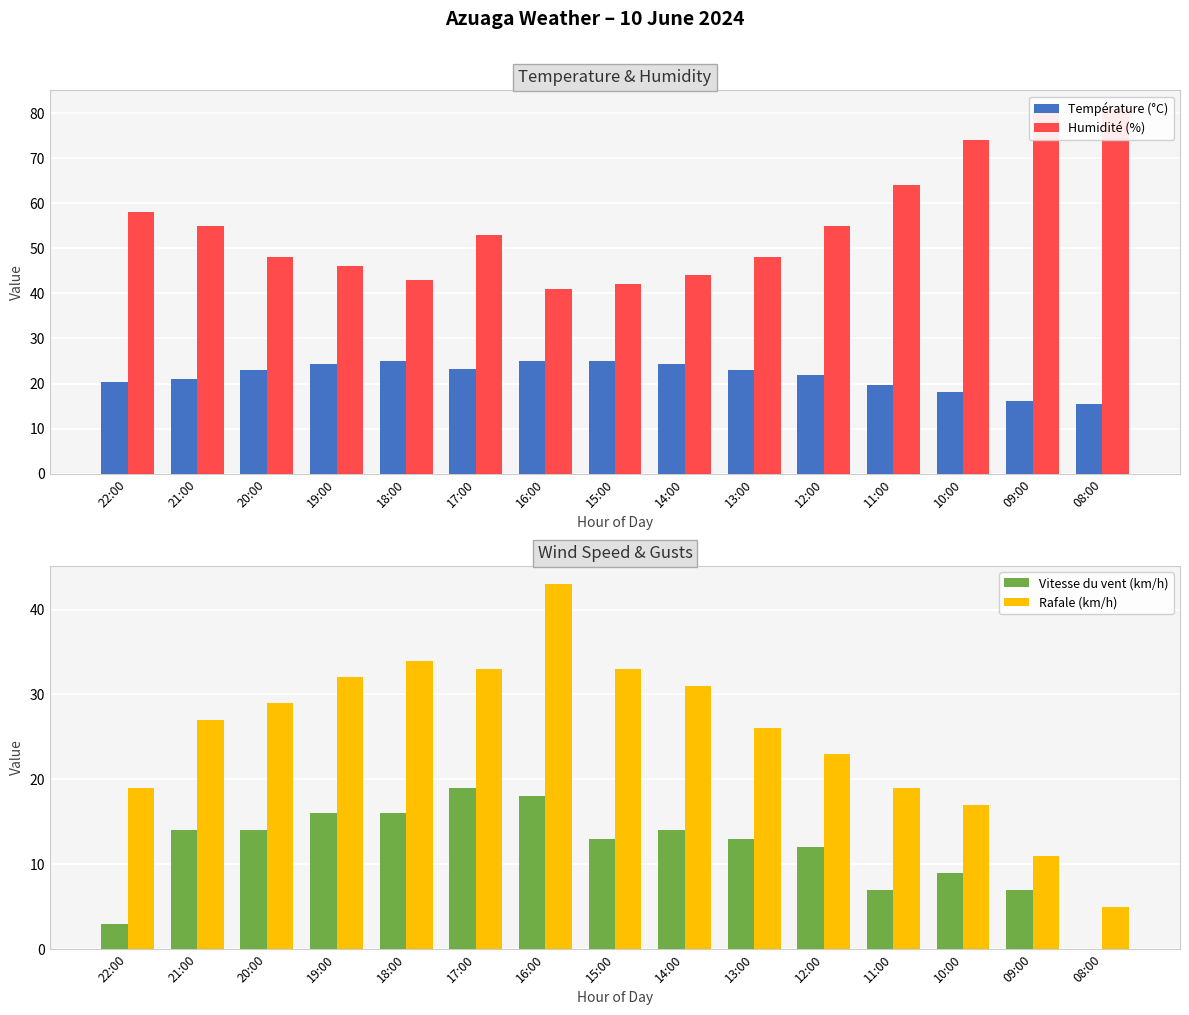

Is it true that Humidité (%) equals 53.0 at 17:00?

True